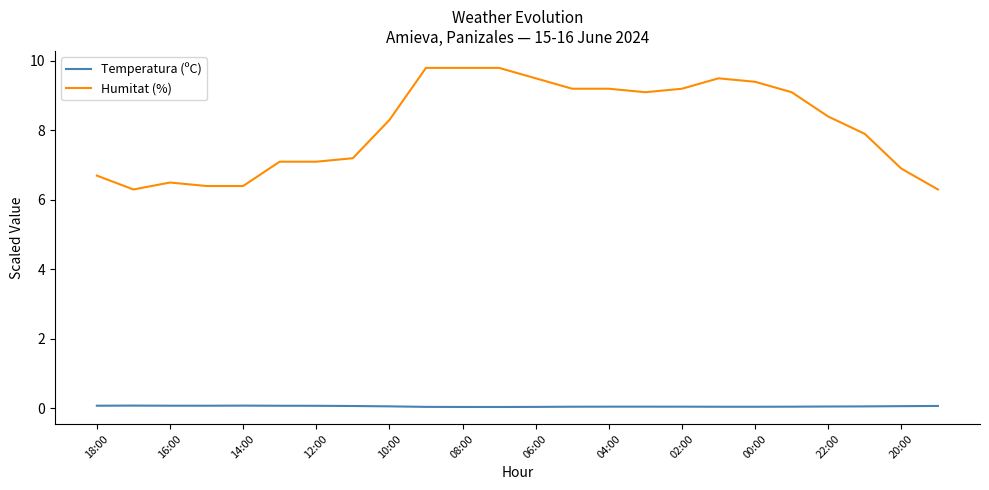

What is the average value of the Temperatura (ºC) series?

0.1